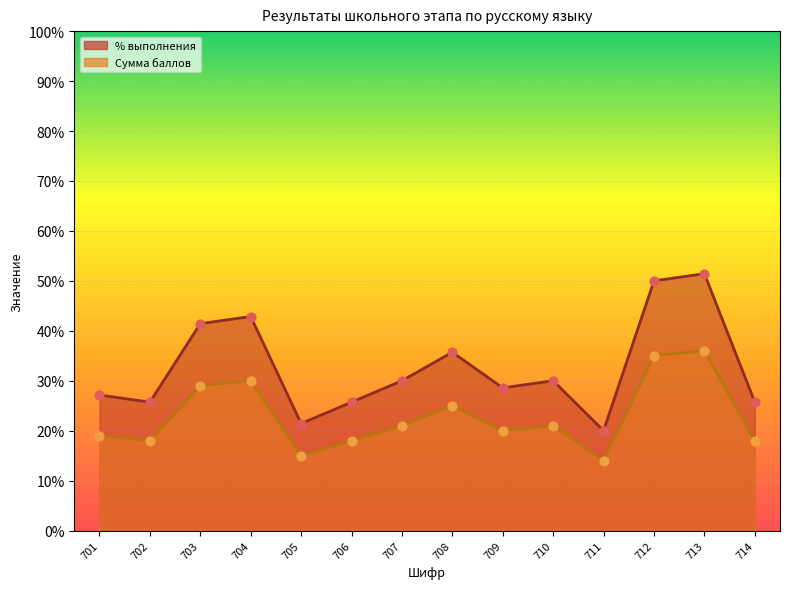

At which category is the sum across all series the highest?

713